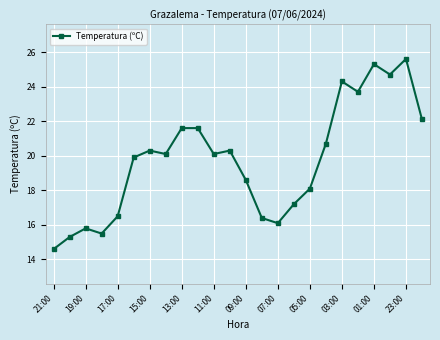

What is the difference between the maximum and second lowest values?

10.3